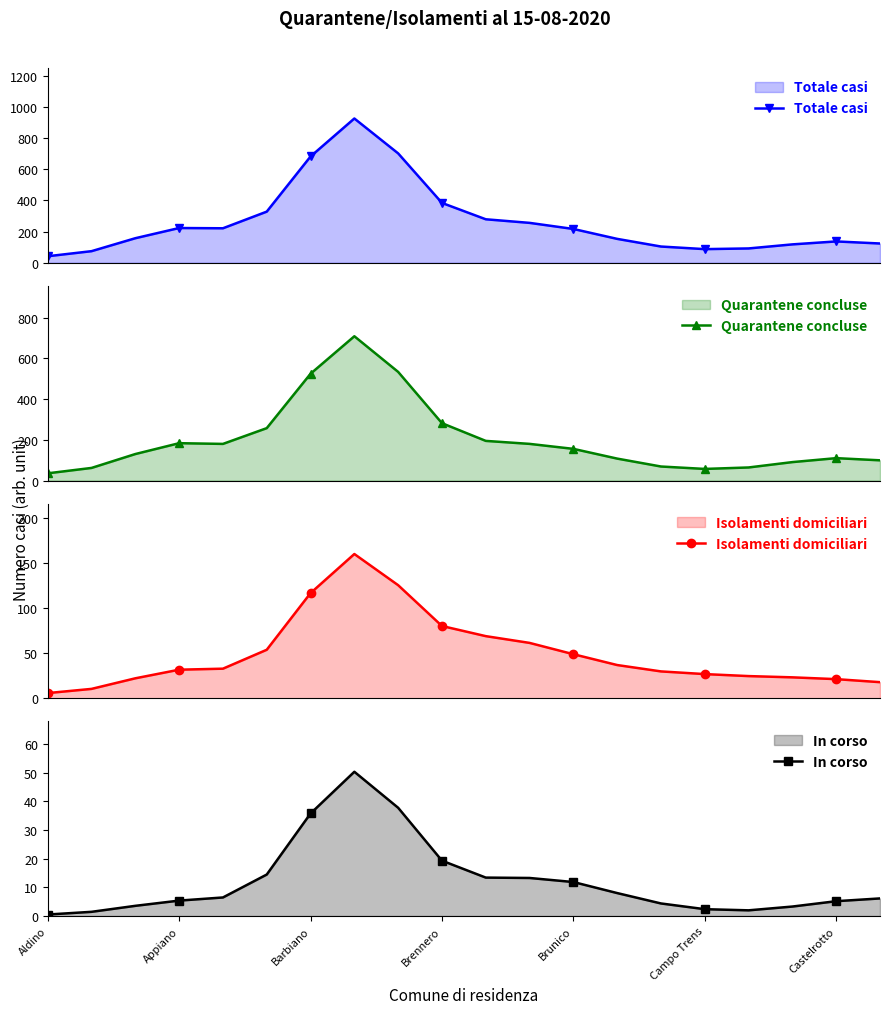

What are all the series names shown in the legend?

Totale casi, Quarantene concluse, Isolamenti domiciliari, In corso